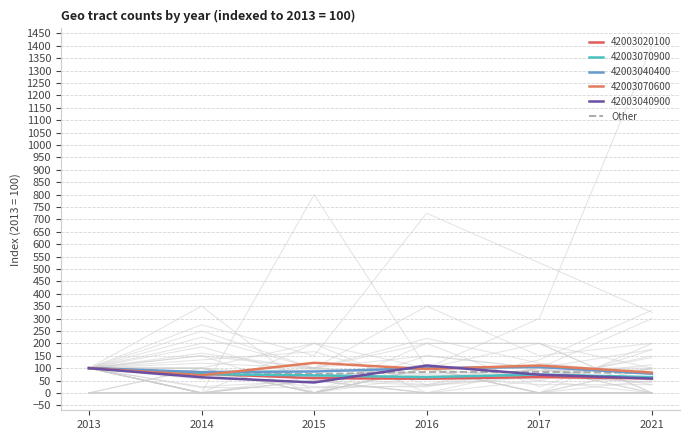

What is the ratio of the value at 2013 to the value at 2015?

1.3